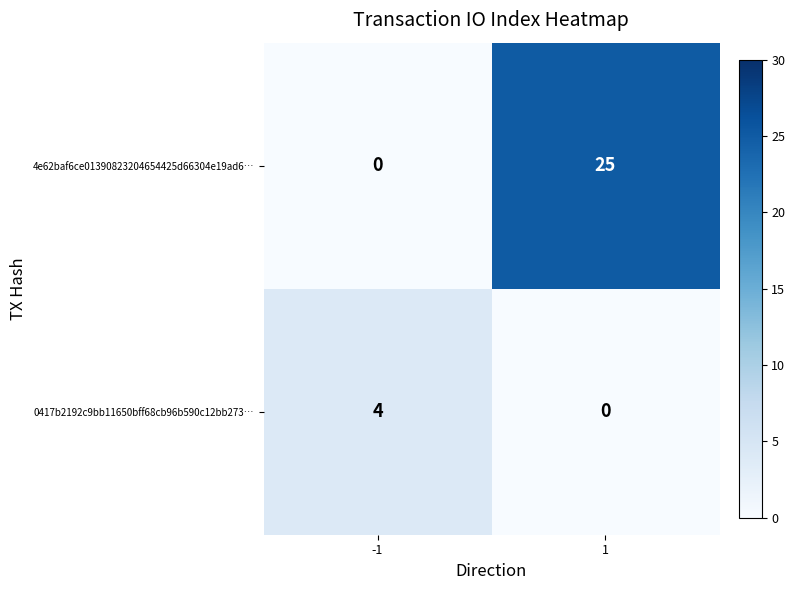

What is the sum of all 4e62baf6ce01390823204654425d66304e19ad6… values?

25